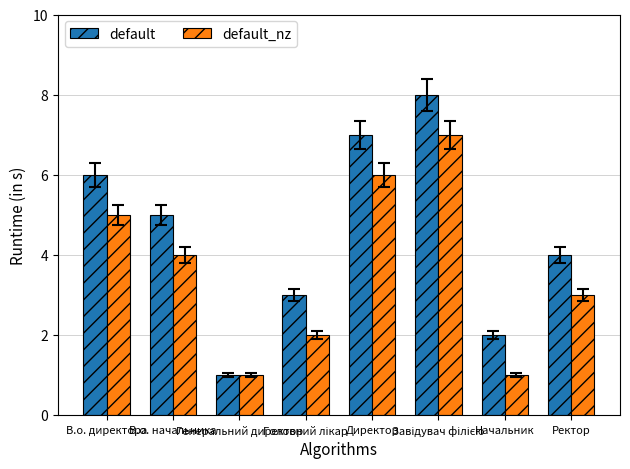

How many distinct data groups are displayed?

2